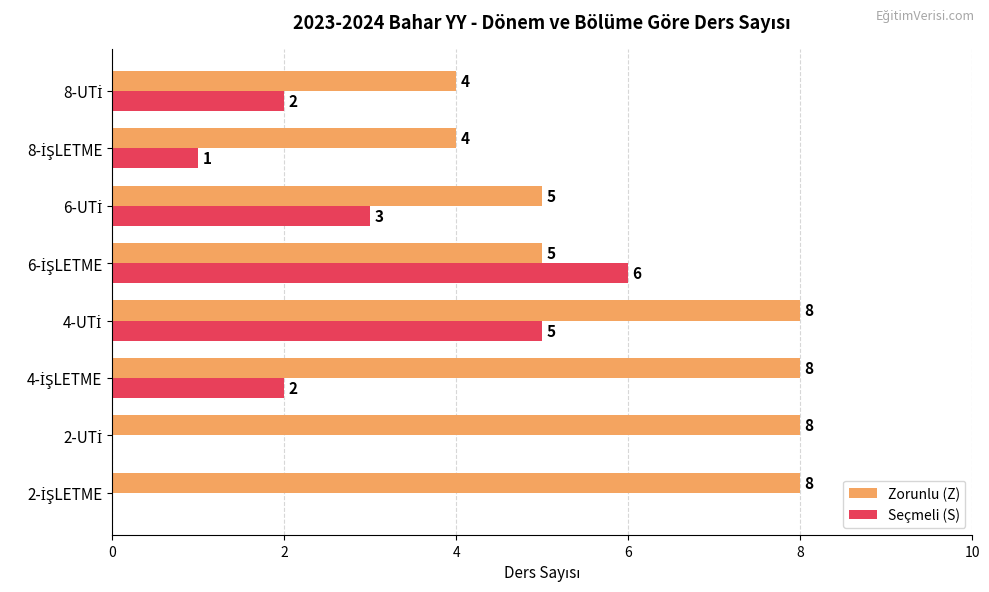

Count the Seçmeli (S) values in the range 1 to 5.

5